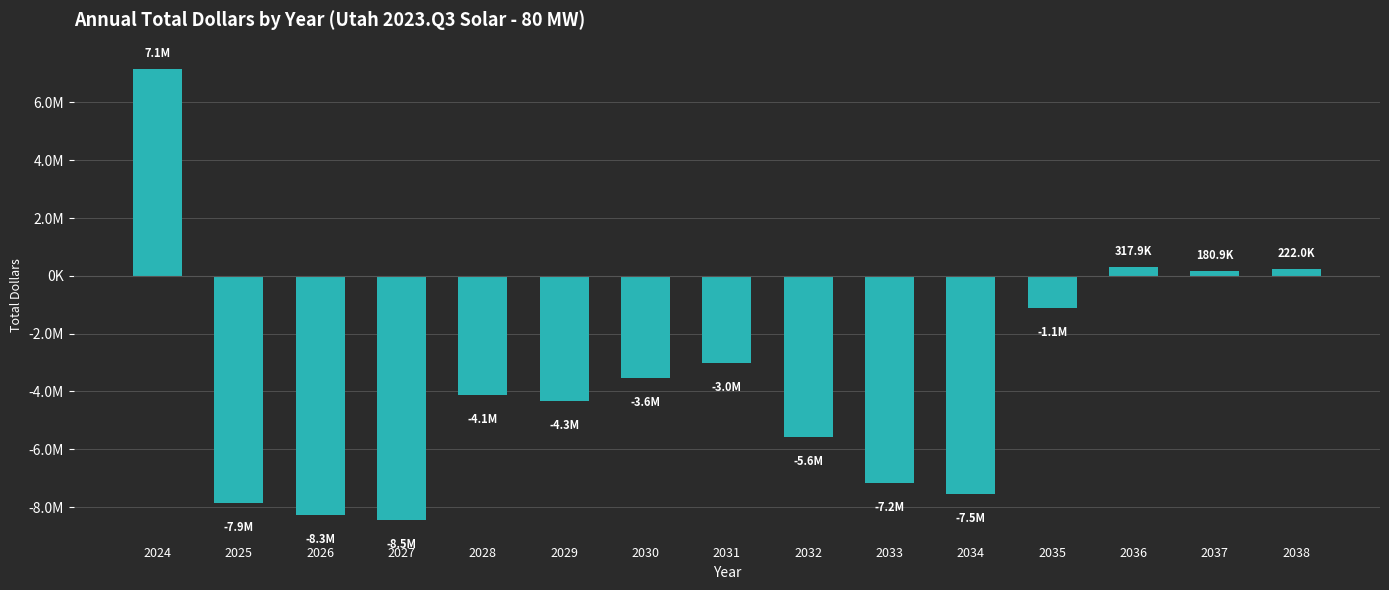

Does the chart contain any negative values?

Yes